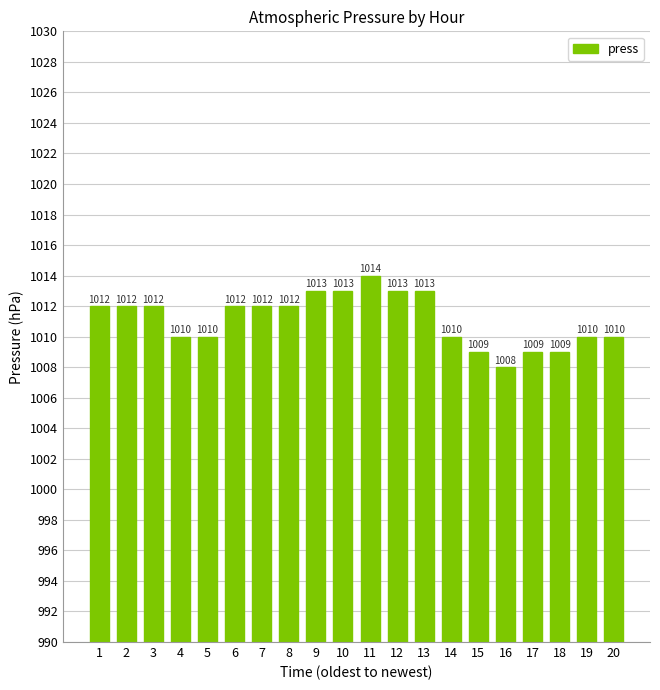

The value at 14 is 1010. True or false?

True